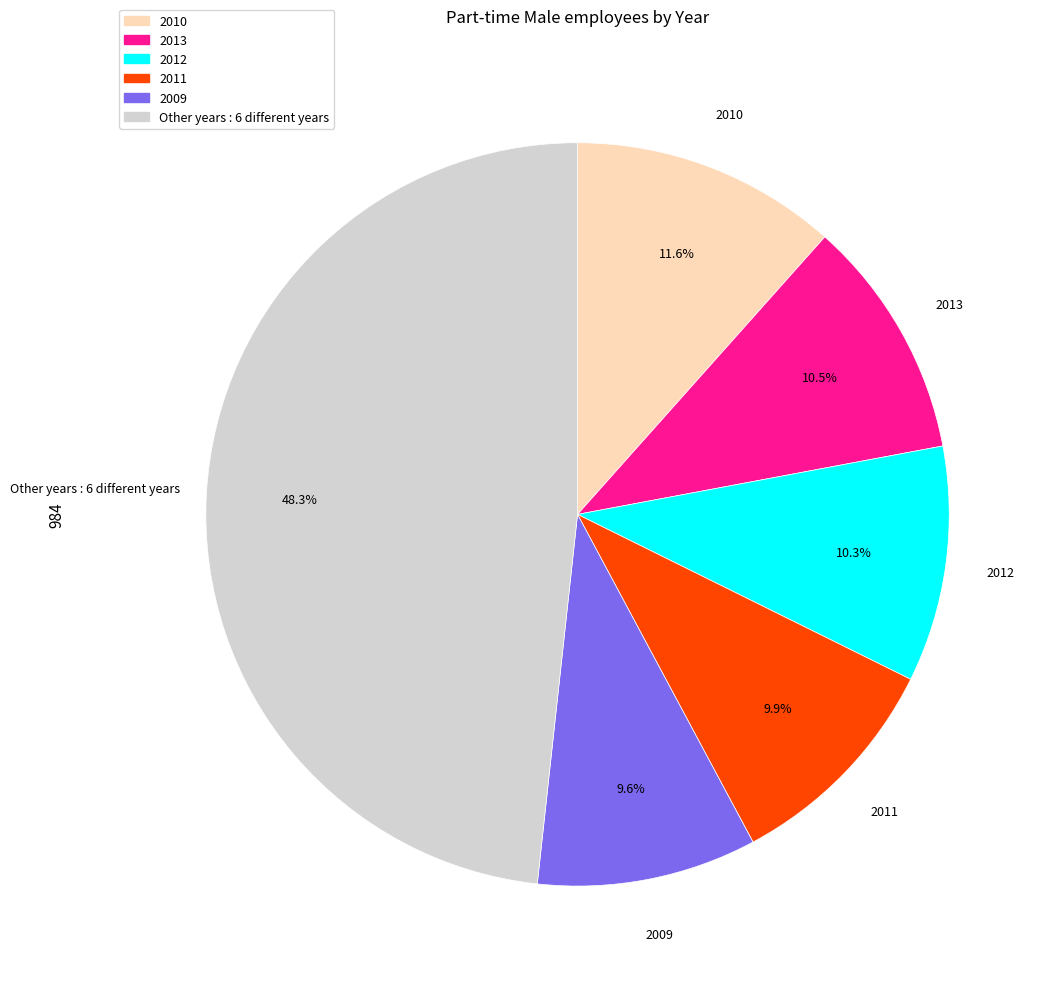

Is there any slice that represents more than half of the pie?

No